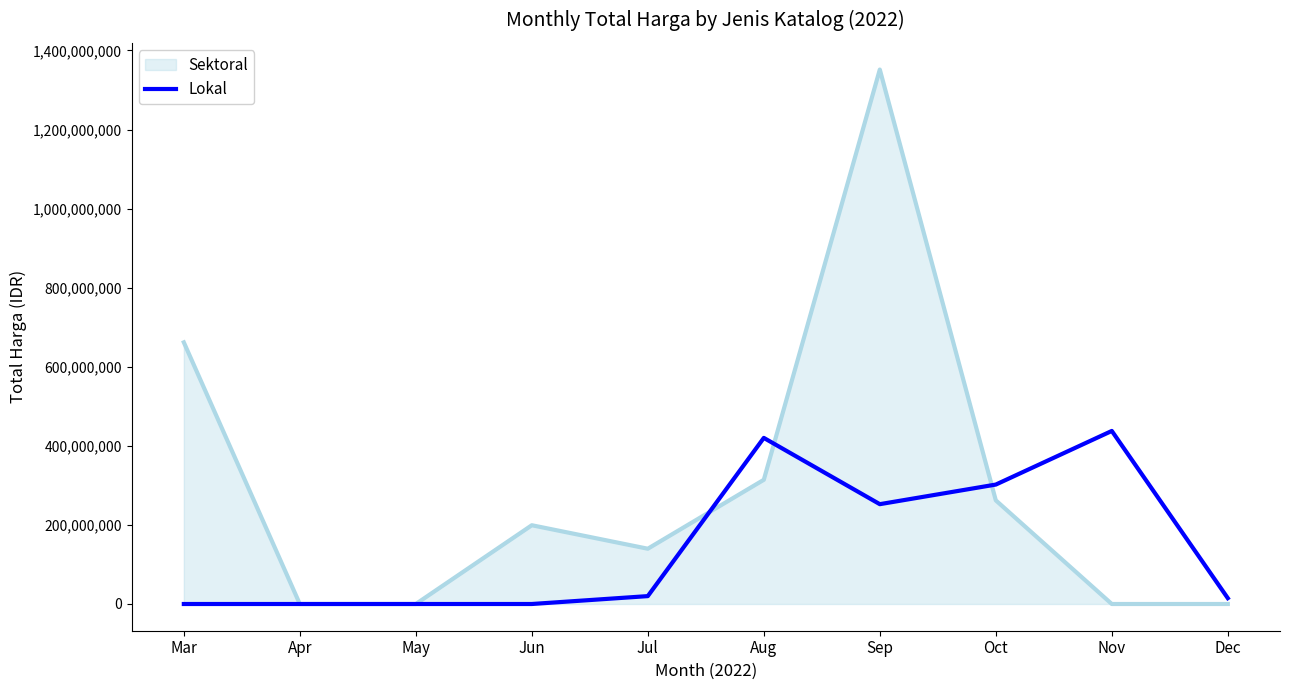

Count the number of categories in the chart.

10